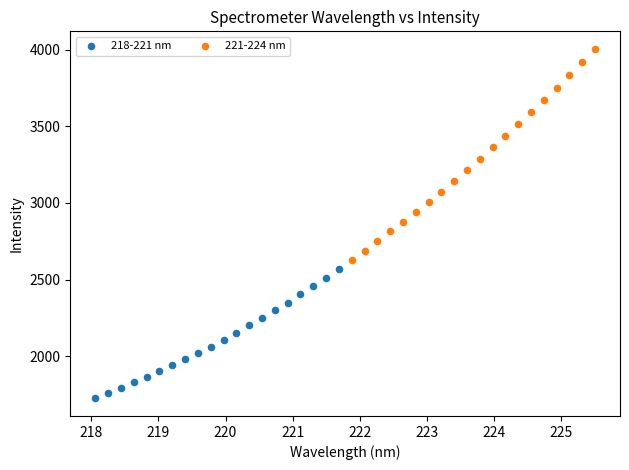

Which series has the largest Y range (max minus min)?

221-224 nm